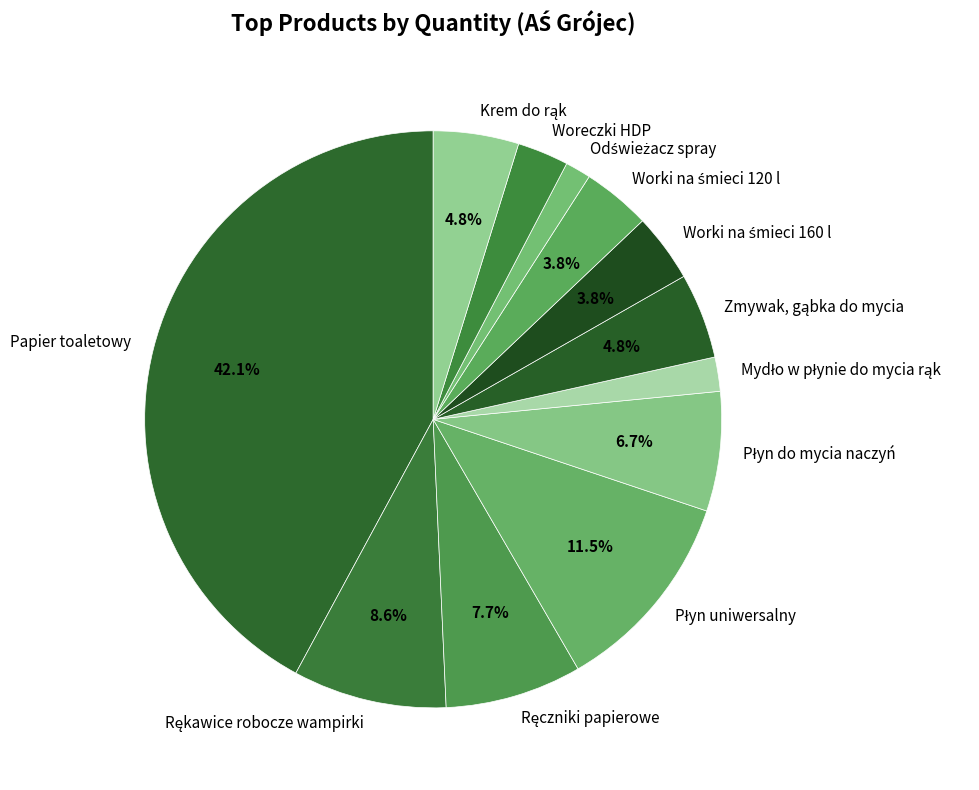

Which category has the biggest portion of the pie?

Papier toaletowy